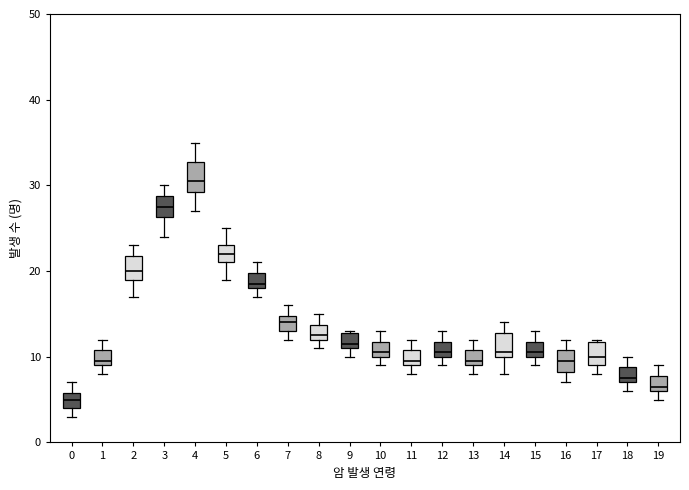

Reading left to right, read every box against the y-axis: the position of its median line, the range the box covers, and the ends of its whiskers. The values are not printed on the chart, so give them approximately, as read against the axis.

0: median 5, box 4 to 6, whiskers 3 to 7
1: median 10, box 9 to 11, whiskers 8 to 12
2: median 20, box 19 to 22, whiskers 17 to 23
3: median 28, box 26 to 29, whiskers 24 to 30
4: median 31, box 29 to 33, whiskers 27 to 35
5: median 22, box 21 to 23, whiskers 19 to 25
6: median 19, box 18 to 20, whiskers 17 to 21
7: median 14, box 13 to 15, whiskers 12 to 16
8: median 13, box 12 to 14, whiskers 11 to 15
9: median 12, box 11 to 13, whiskers 10 to 13
10: median 11, box 10 to 12, whiskers 9 to 13
11: median 10, box 9 to 11, whiskers 8 to 12
12: median 11, box 10 to 12, whiskers 9 to 13
13: median 10, box 9 to 11, whiskers 8 to 12
14: median 11, box 10 to 13, whiskers 8 to 14
15: median 11, box 10 to 12, whiskers 9 to 13
16: median 10, box 8 to 11, whiskers 7 to 12
17: median 10, box 9 to 12, whiskers 8 to 12
18: median 8, box 7 to 9, whiskers 6 to 10
19: median 7, box 6 to 8, whiskers 5 to 9